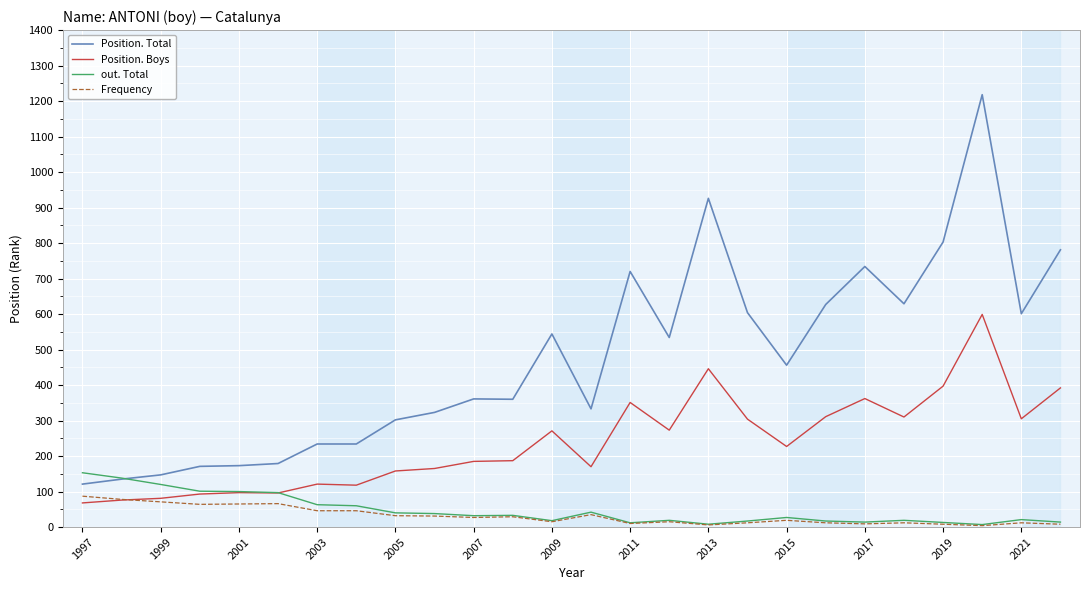

Which series has the largest range (max minus min)?

Position. Total